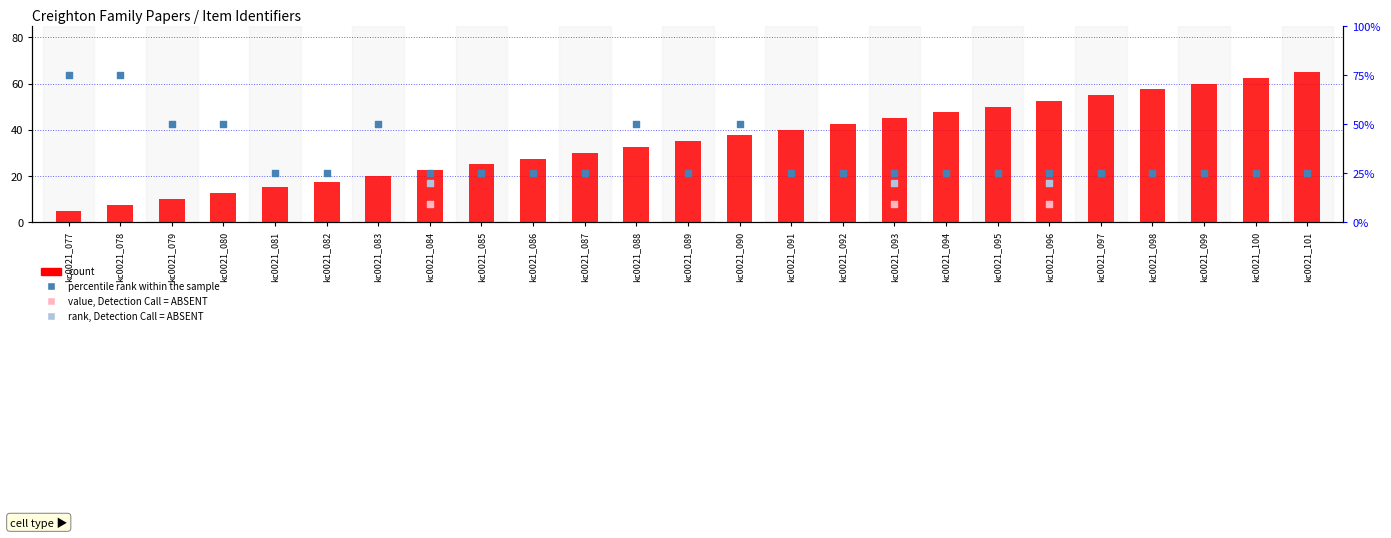

What is the change in value from kc0021_082 to kc0021_084?

+5.0